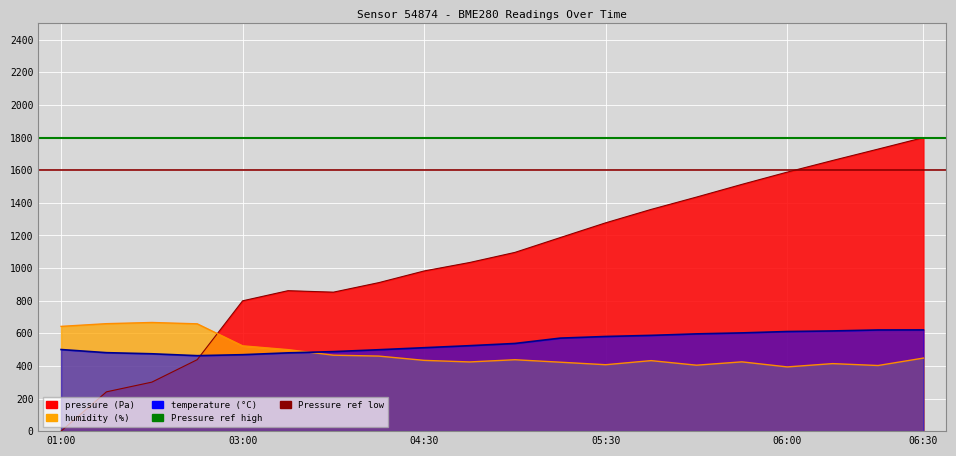

What is the difference between the highest and lowest values at 02:12?

219.7